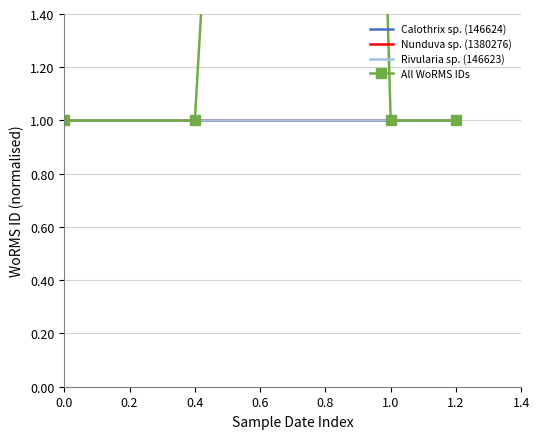

True or false: Calothrix sp. (146624) and Rivularia sp. (146623) intersect in this chart.

False